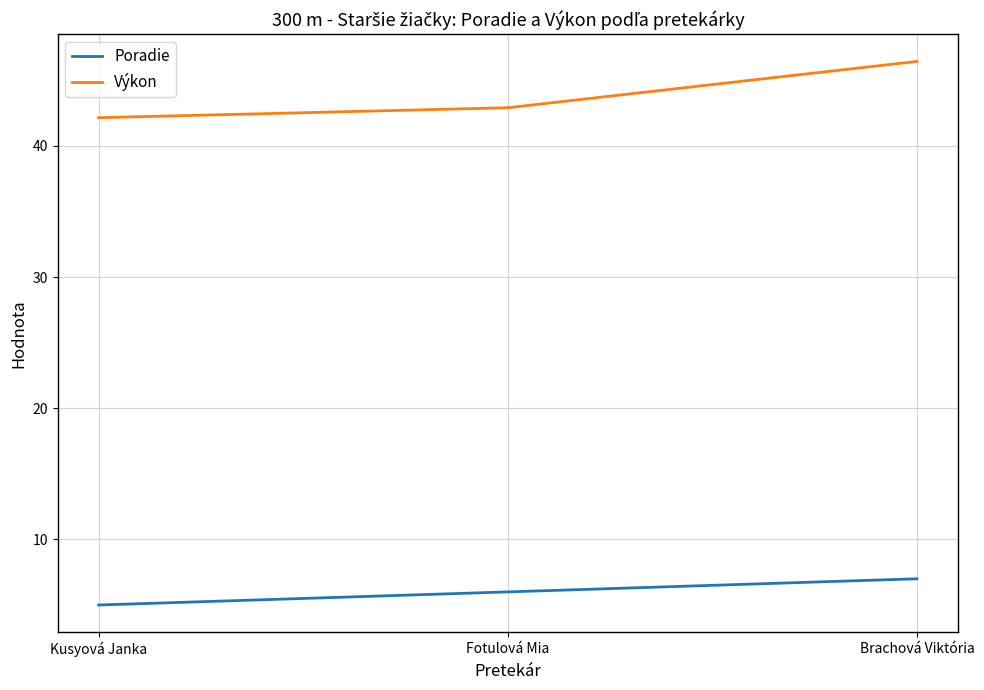

What is the maximum value shown in the chart?

46.4